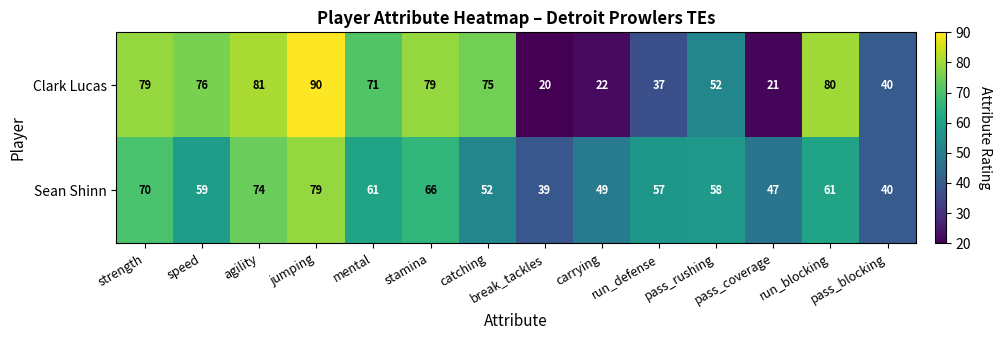

Which category has the lowest value across all series?

break_tackles